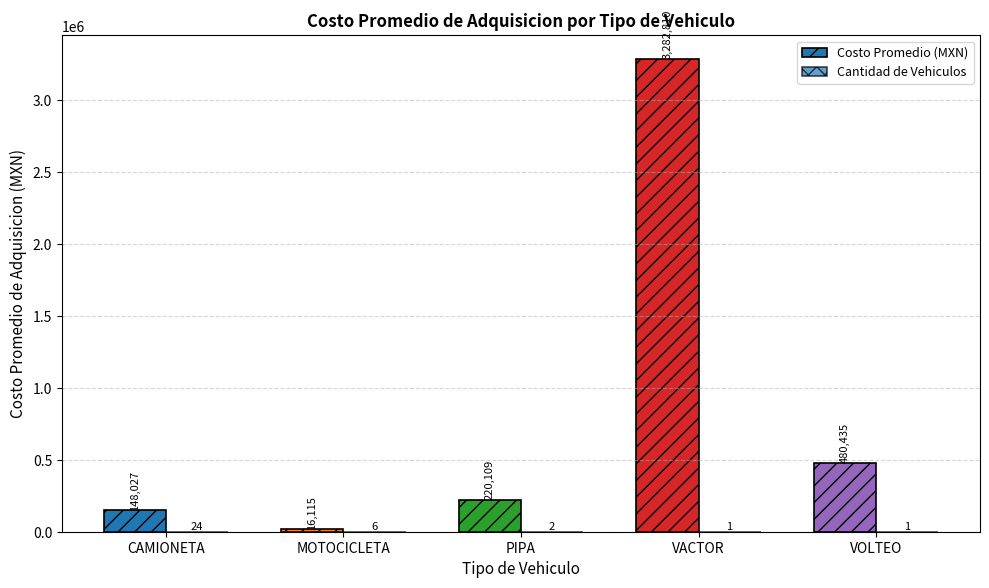

Are the bars horizontal?

No